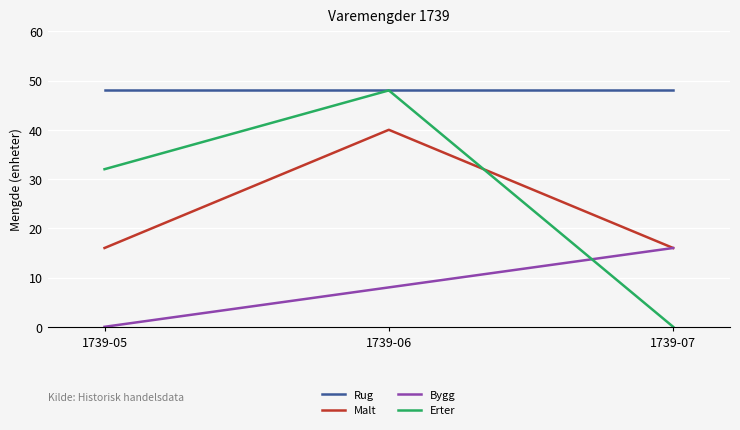

Which series has the widest spread of values?

Erter